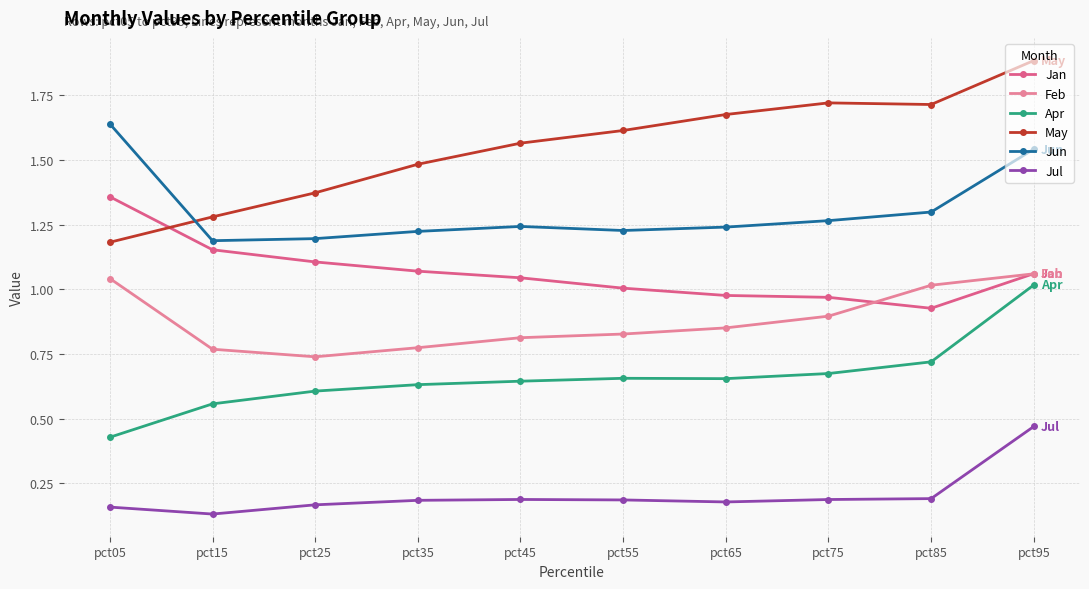

True or false: Jun and Apr cross at least once.

False